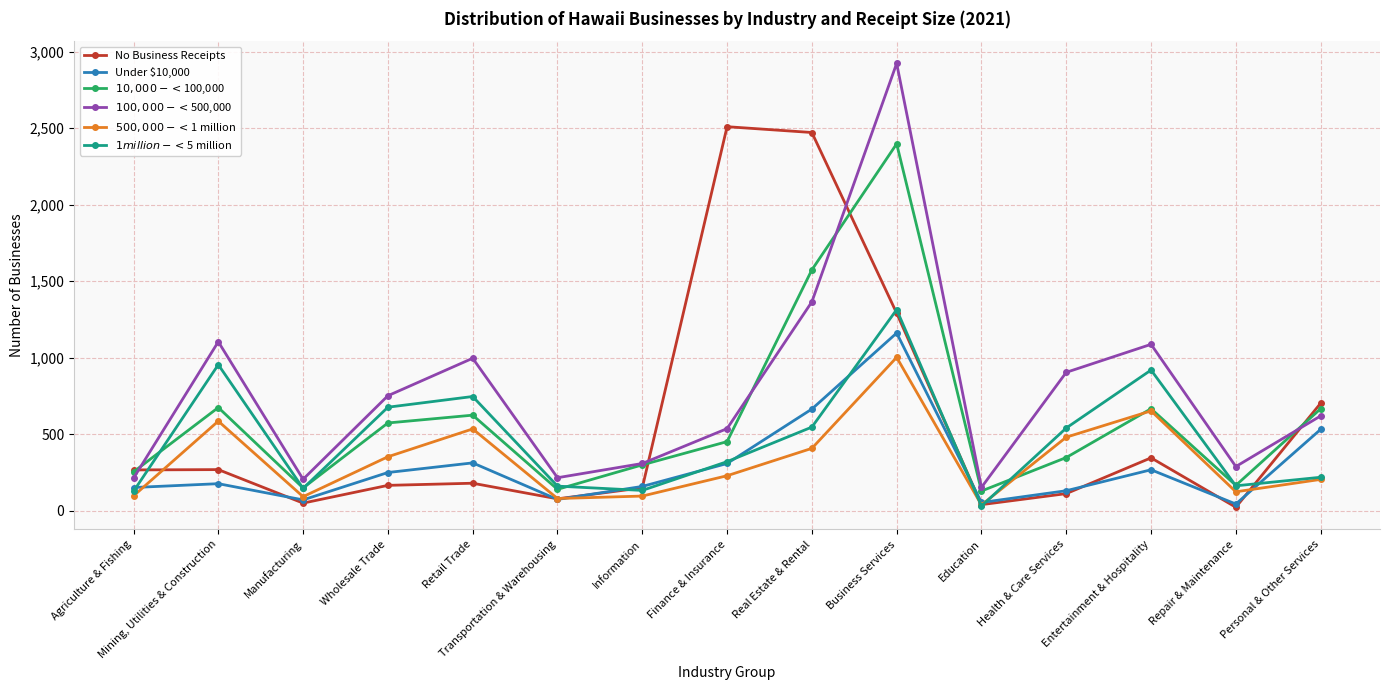

How many interior local valleys does the No Business Receipts series have?

4